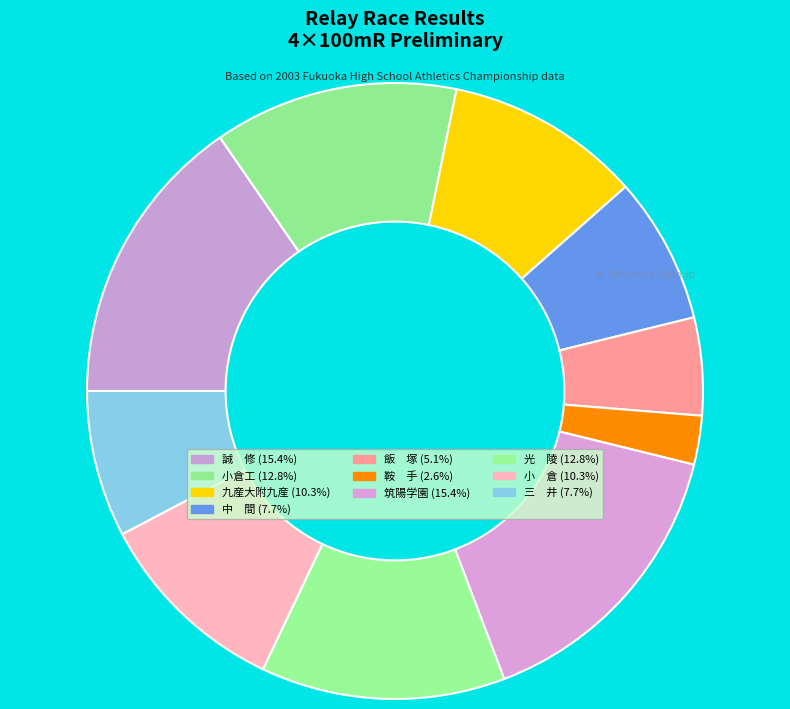

How many slices are in this pie chart?

10